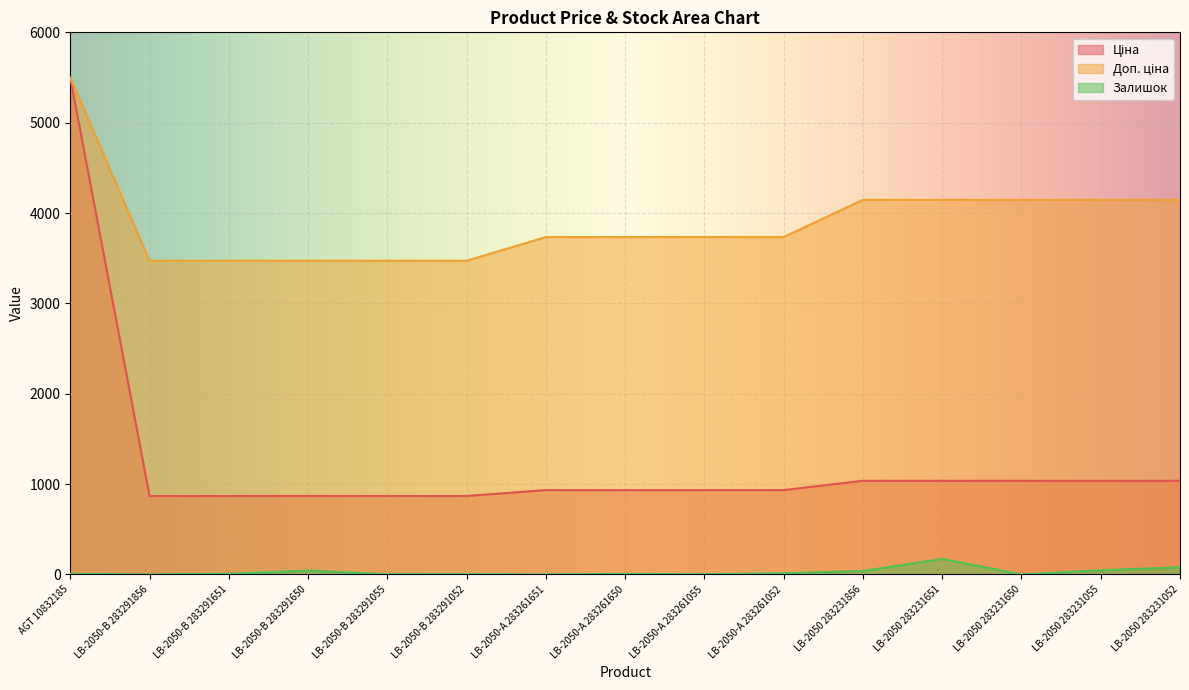

Reading right to left, extract all data points from this chart.

Ціна: LB-2050 283231052=1036.5	LB-2050 283231055=1036.5	LB-2050 283231650=1036.5	LB-2050 283231651=1036.5	LB-2050 283231856=1036.5	LB-2050-А 283261052=933.5	LB-2050-А 283261055=933.5	LB-2050-А 283261650=933.5	LB-2050-А 283261651=933.5	LB-2050-В 283291052=868.0	LB-2050-В 283291055=868.0	LB-2050-В 283291650=868.0	LB-2050-В 283291651=868.0	LB-2050-В 283291856=868.0	AGT 10832185=5497.3
Доп. ціна: LB-2050 283231052=4145.9	LB-2050 283231055=4145.9	LB-2050 283231650=4145.9	LB-2050 283231651=4145.9	LB-2050 283231856=4145.9	LB-2050-А 283261052=3734.2	LB-2050-А 283261055=3734.2	LB-2050-А 283261650=3734.2	LB-2050-А 283261651=3734.2	LB-2050-В 283291052=3472.1	LB-2050-В 283291055=3472.1	LB-2050-В 283291650=3472.1	LB-2050-В 283291651=3472.1	LB-2050-В 283291856=3472.1	AGT 10832185=5497.3
Залишок: LB-2050 283231052=80.0	LB-2050 283231055=46.0	LB-2050 283231650=0.0	LB-2050 283231651=172.0	LB-2050 283231856=38.0	LB-2050-А 283261052=13.0	LB-2050-А 283261055=2.0	LB-2050-А 283261650=6.0	LB-2050-А 283261651=1.0	LB-2050-В 283291052=3.0	LB-2050-В 283291055=3.0	LB-2050-В 283291650=43.0	LB-2050-В 283291651=7.0	LB-2050-В 283291856=1.0	AGT 10832185=6.0